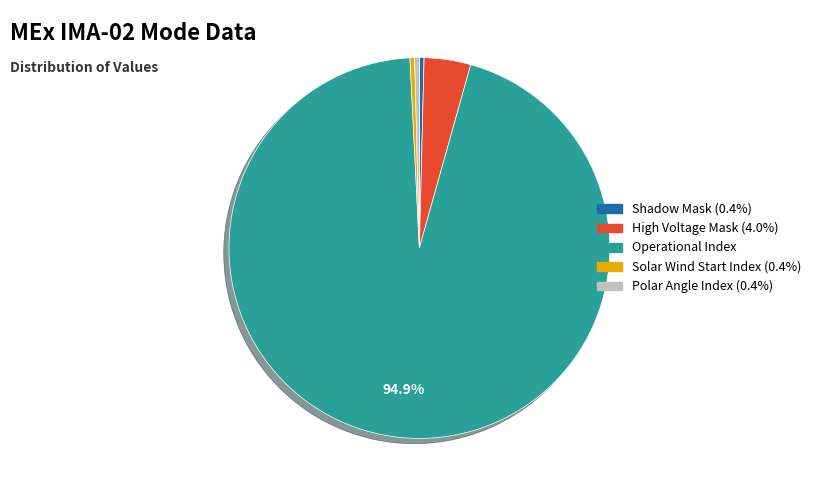

Is there a majority slice in this chart?

Yes